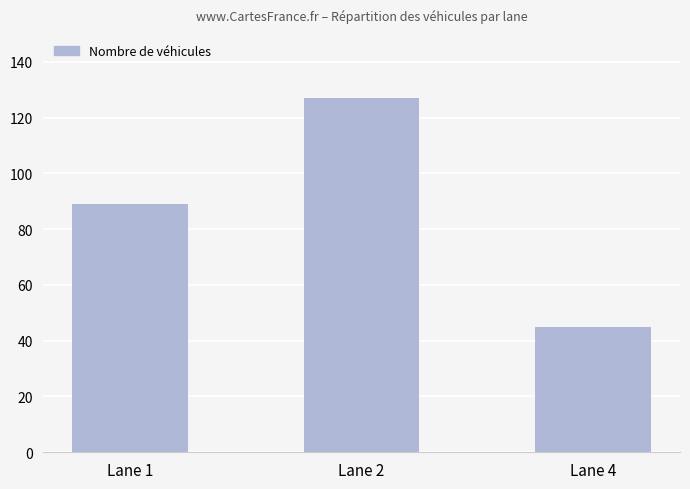

What is the ratio of the value at Lane 2 to the value at Lane 1?

1.4